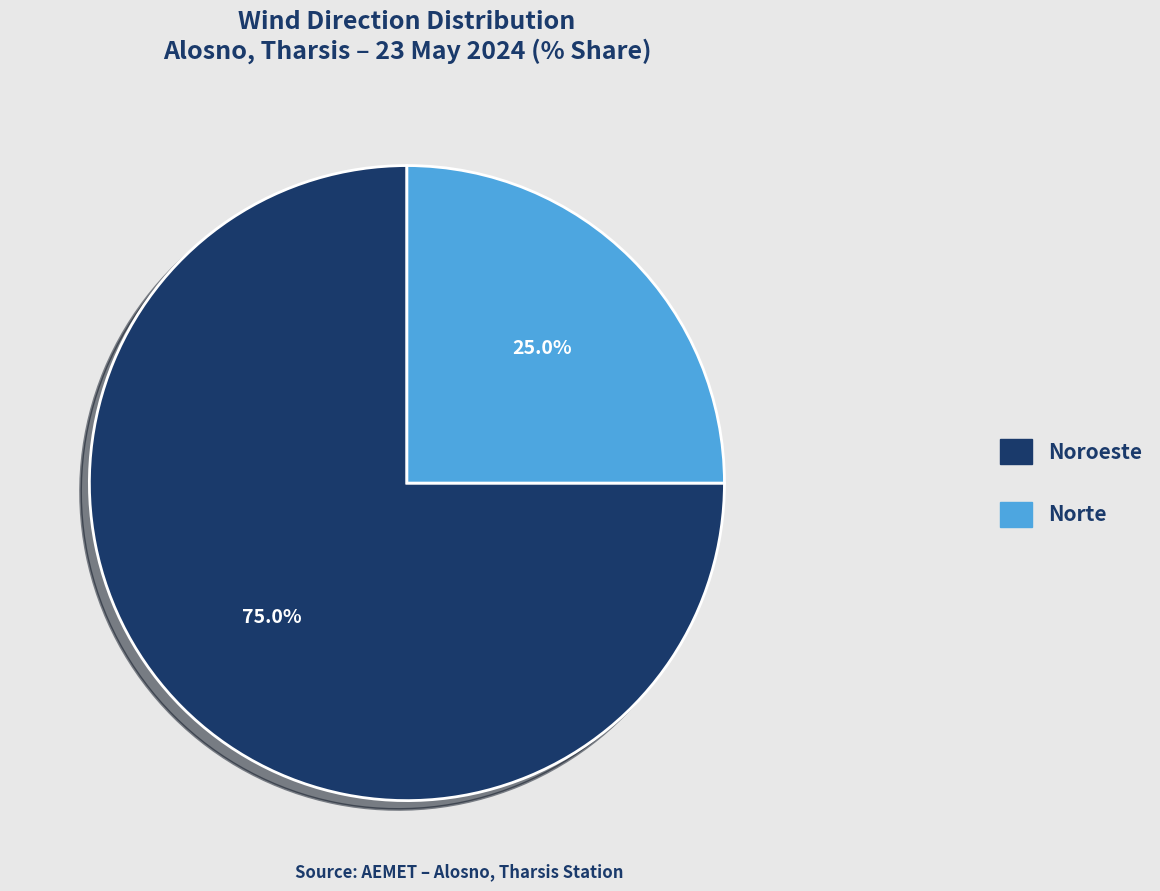

To the nearest percent, what is the difference between the Norte and Noroeste slice percentages?

50%